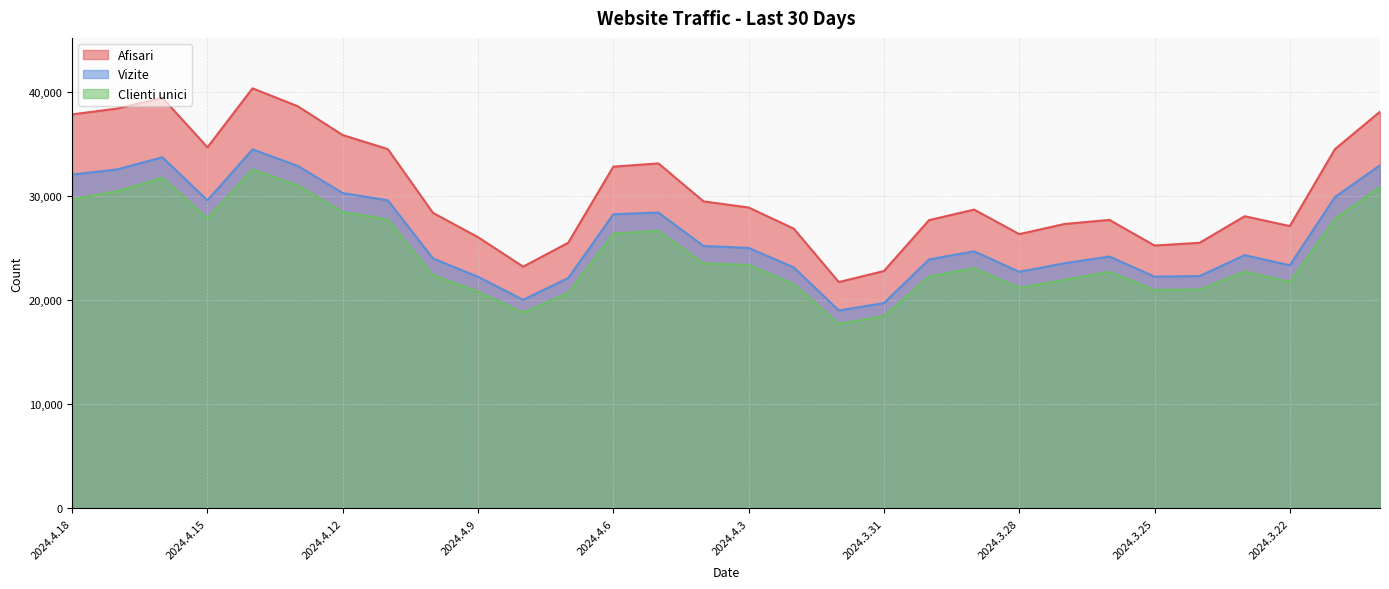

True or false: Vizite and Afisari cross at least once.

False